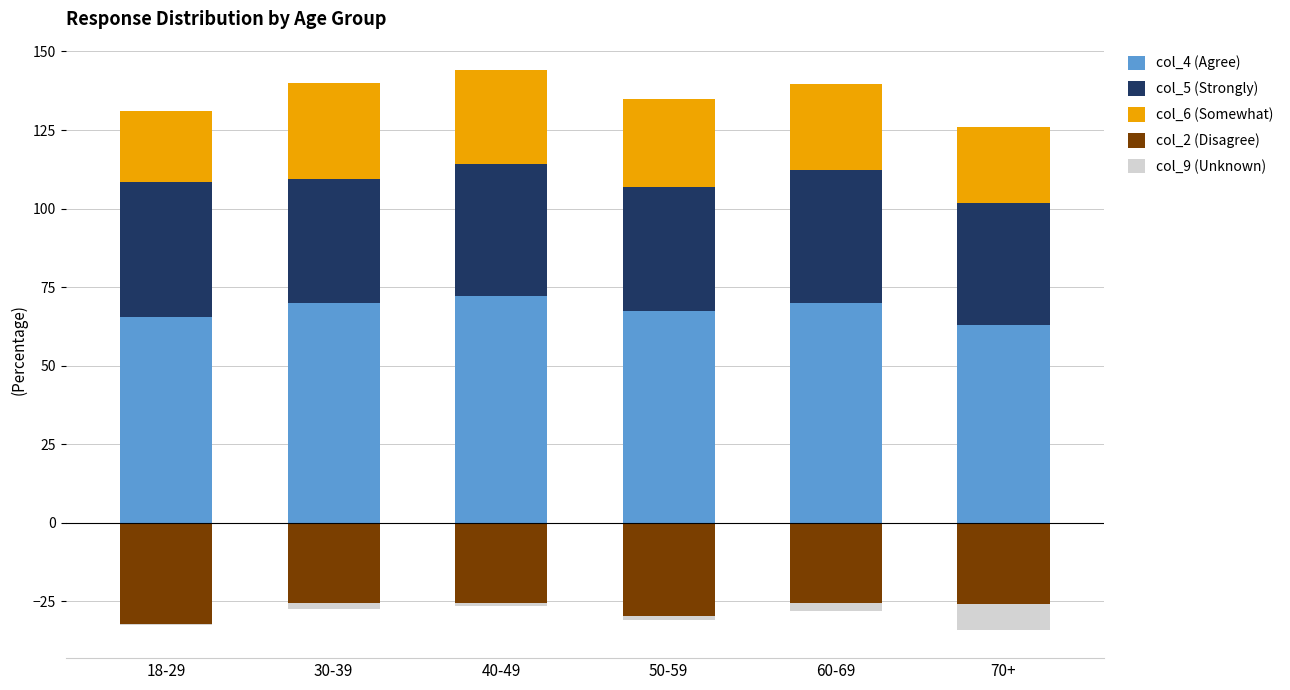

Reading left to right, transcribe all the data shown in this chart.

col_4 (Agree): 65.5	70.0	72.1	67.5	69.9	63.0
col_5 (Strongly): 42.9	39.5	42.2	39.4	42.3	38.9
col_6 (Somewhat): 22.6	30.5	29.9	28.1	27.6	24.2
col_2 (Disagree): -32.1	-25.5	-25.6	-29.7	-25.6	-25.8
col_9 (Unknown): -0.6	-2.0	-1.0	-1.2	-2.5	-8.4